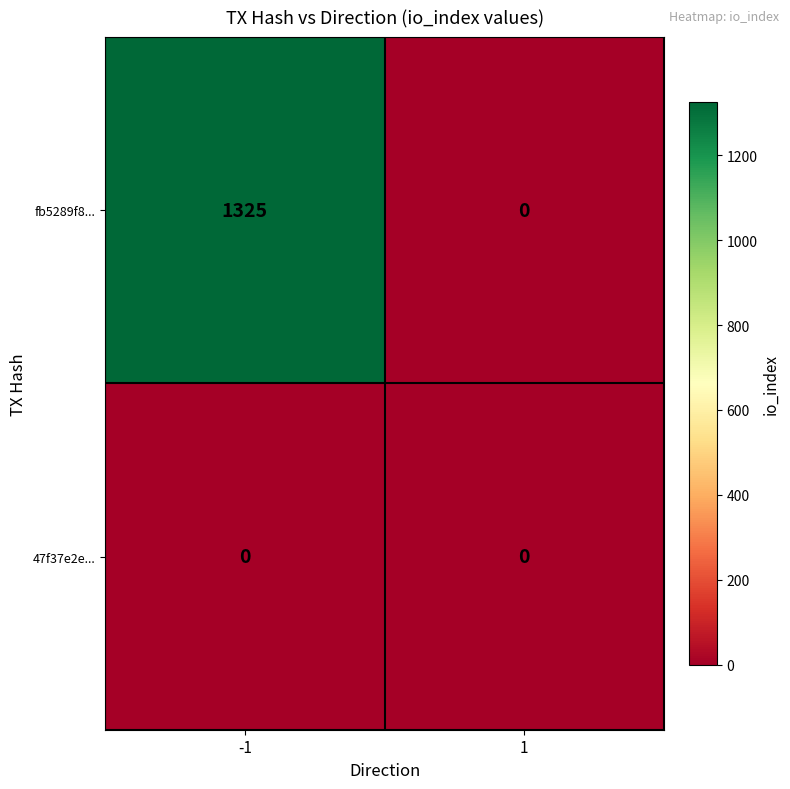

Is it true that fb5289f8... equals 346 at -1?

False